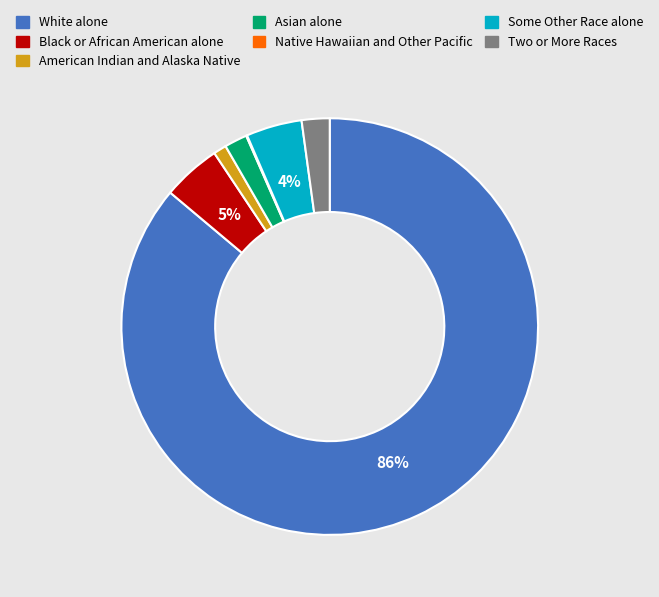

Does Two or More Races account for over 50% of the chart?

No